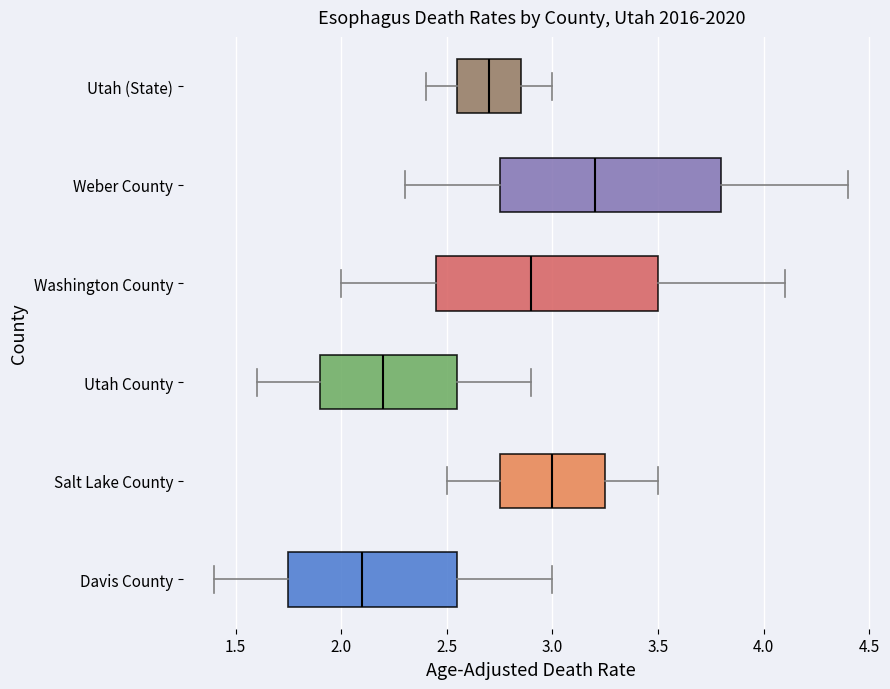

Reading bottom to top, transcribe this box plot: for each box, give where its median line is, the range the box spans, and where its two whiskers end, as read against the x-axis. The values are not printed on the chart, so give them approximately, as read against the axis.

Davis County: median 2.10, box 1.75 to 2.55, whiskers 1.40 to 3.00
Salt Lake County: median 3.00, box 2.75 to 3.25, whiskers 2.50 to 3.50
Utah County: median 2.20, box 1.90 to 2.55, whiskers 1.60 to 2.90
Washington County: median 2.90, box 2.45 to 3.50, whiskers 2.00 to 4.10
Weber County: median 3.20, box 2.75 to 3.80, whiskers 2.30 to 4.40
Utah (State): median 2.70, box 2.55 to 2.85, whiskers 2.40 to 3.00